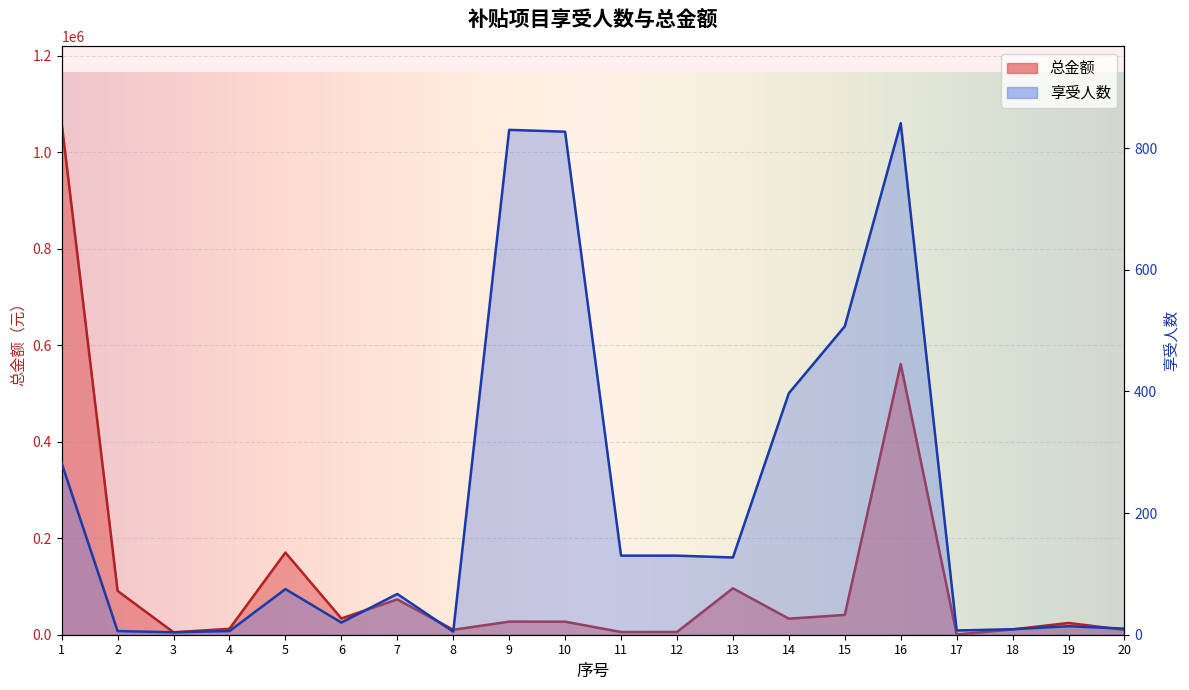

List the series in order of their overall mean, lowest first.

享受人数, 总金额